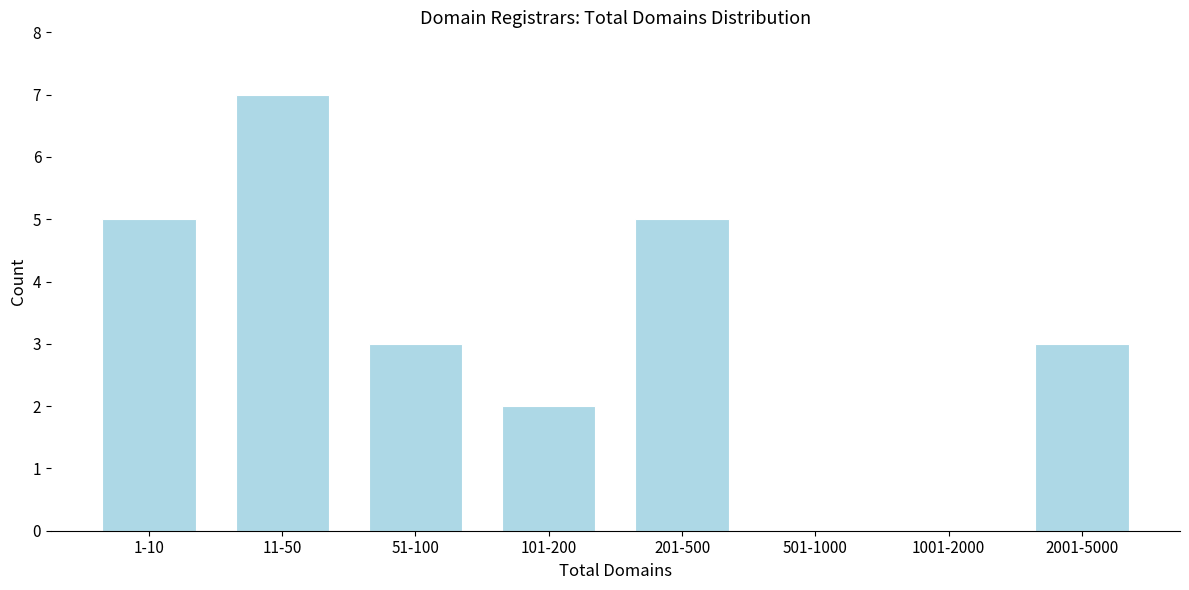

Reading left to right, extract all data points from this chart.

1-10=5	11-50=7	51-100=3	101-200=2	201-500=5	501-1000=0	1001-2000=0	2001-5000=3